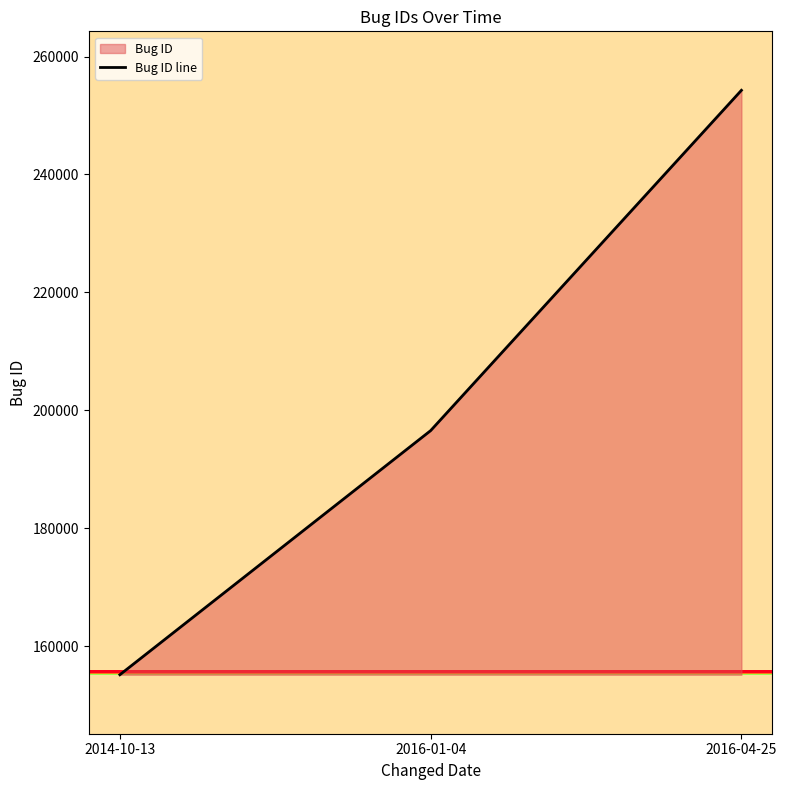

What is the difference between the maximum and minimum values?

99109